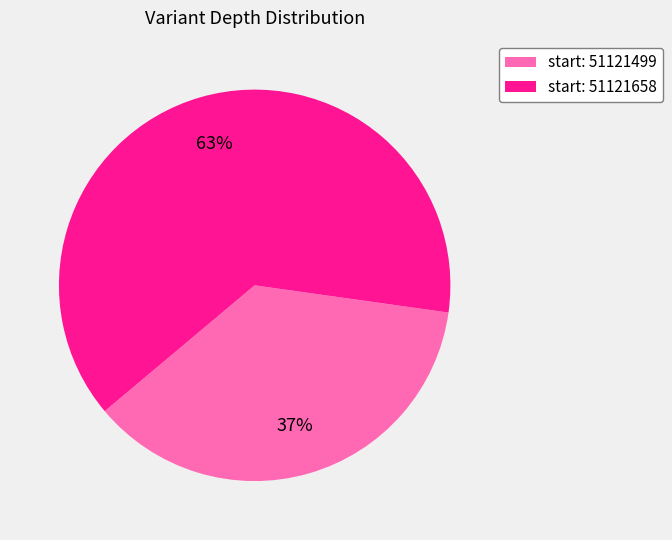

True or false: start: 51121658 accounts for 63% of the total.

True